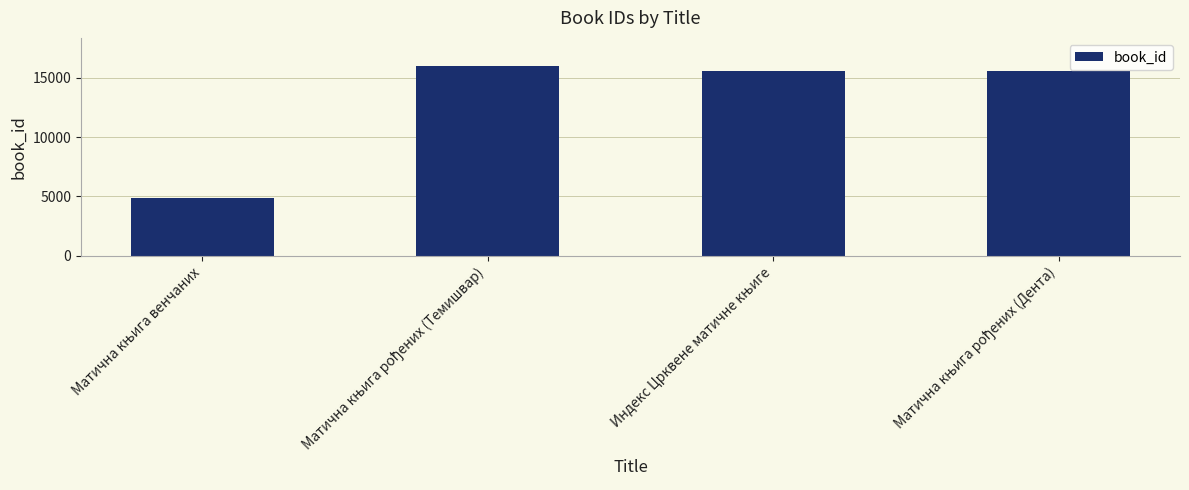

What is the value of the 4th bar from the left?

15573